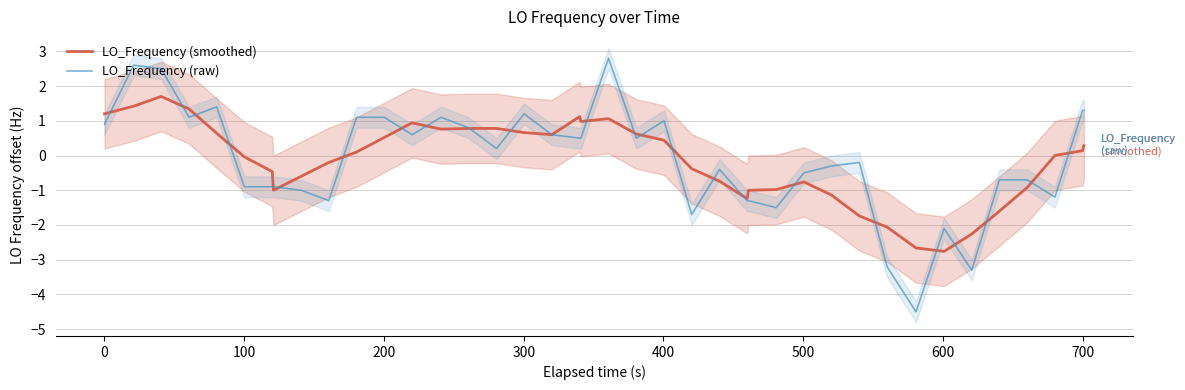

What are all the series names shown in the legend?

LO_Frequency (smoothed), LO_Frequency (raw)